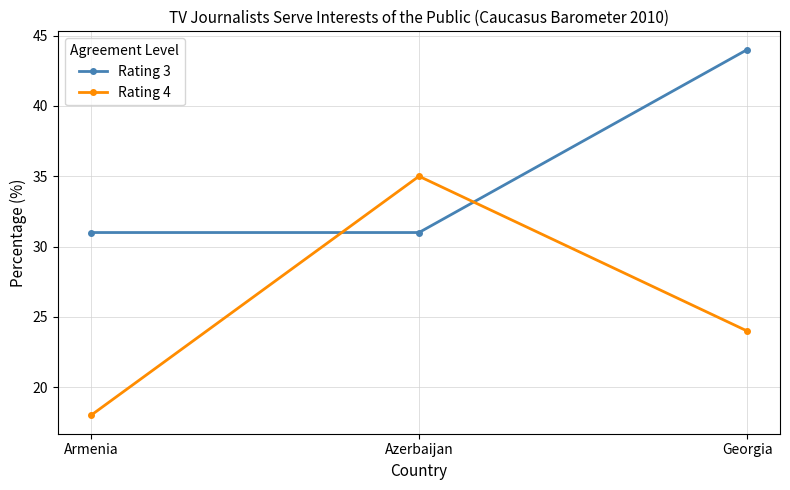

Does the chart display data point markers on the line(s)?

Yes